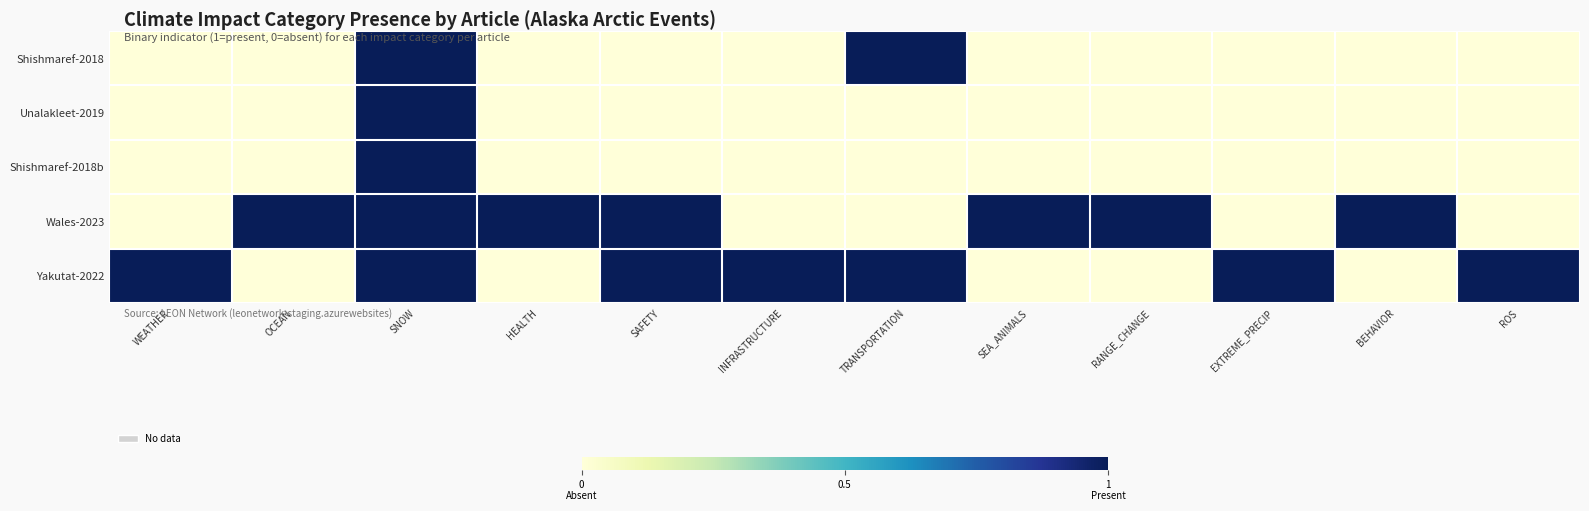

Which has a higher value, WEATHER or RANGE_CHANGE?

WEATHER